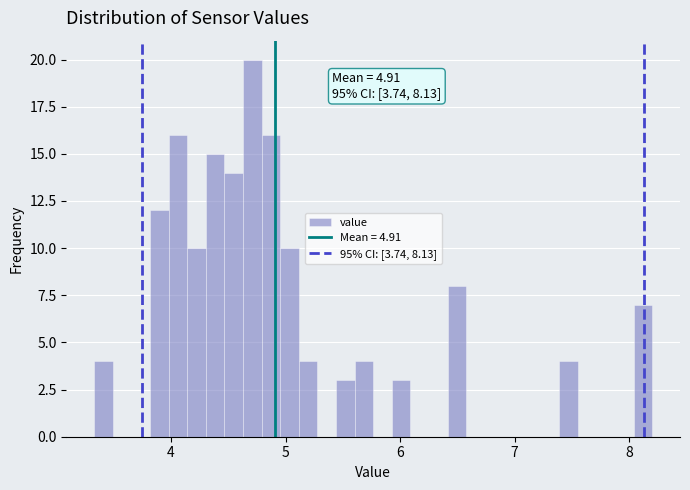

Read against the x-axis, roughly where is the centre of the tallest bar?

4.7